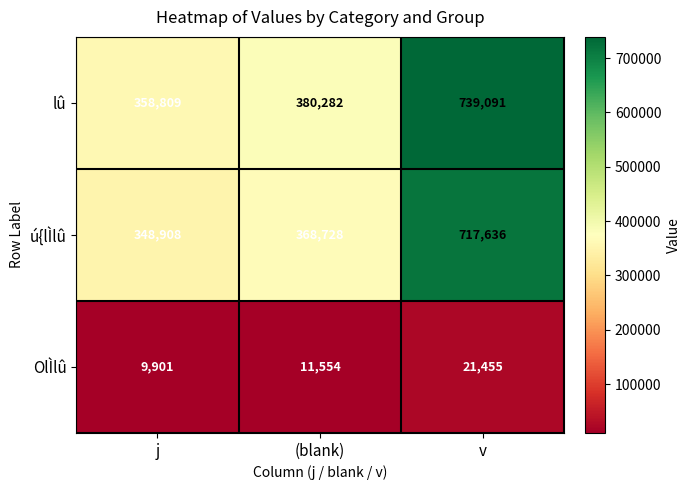

The value of OlÌlû at v is 4792. True or false?

False